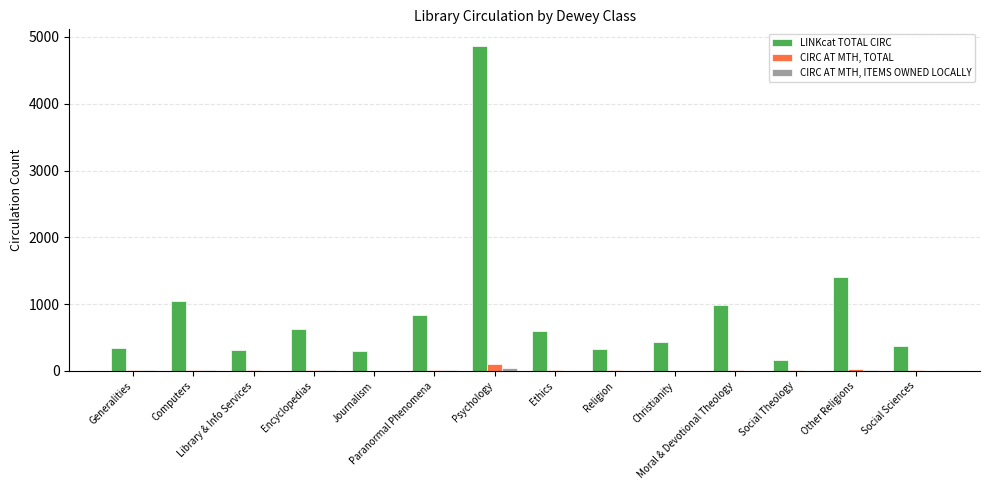

What is the greatest value displayed?

4871